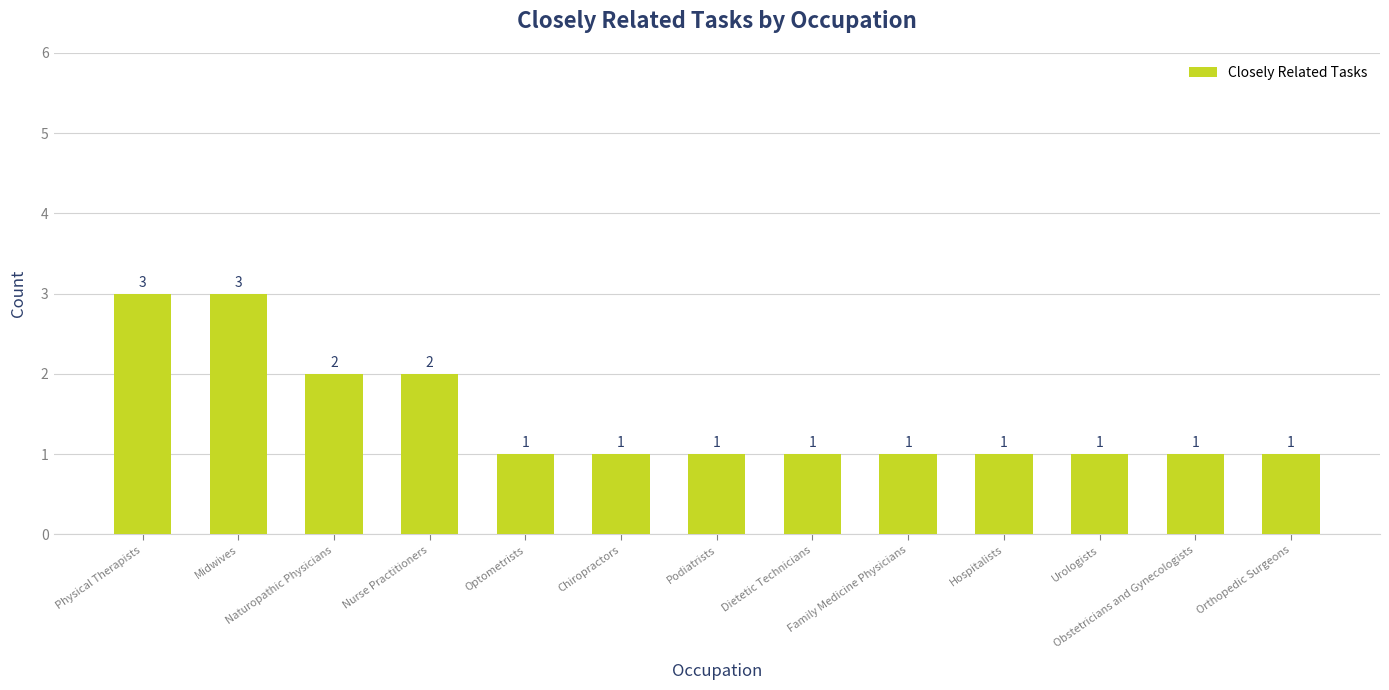

How many bars are there in total?

13